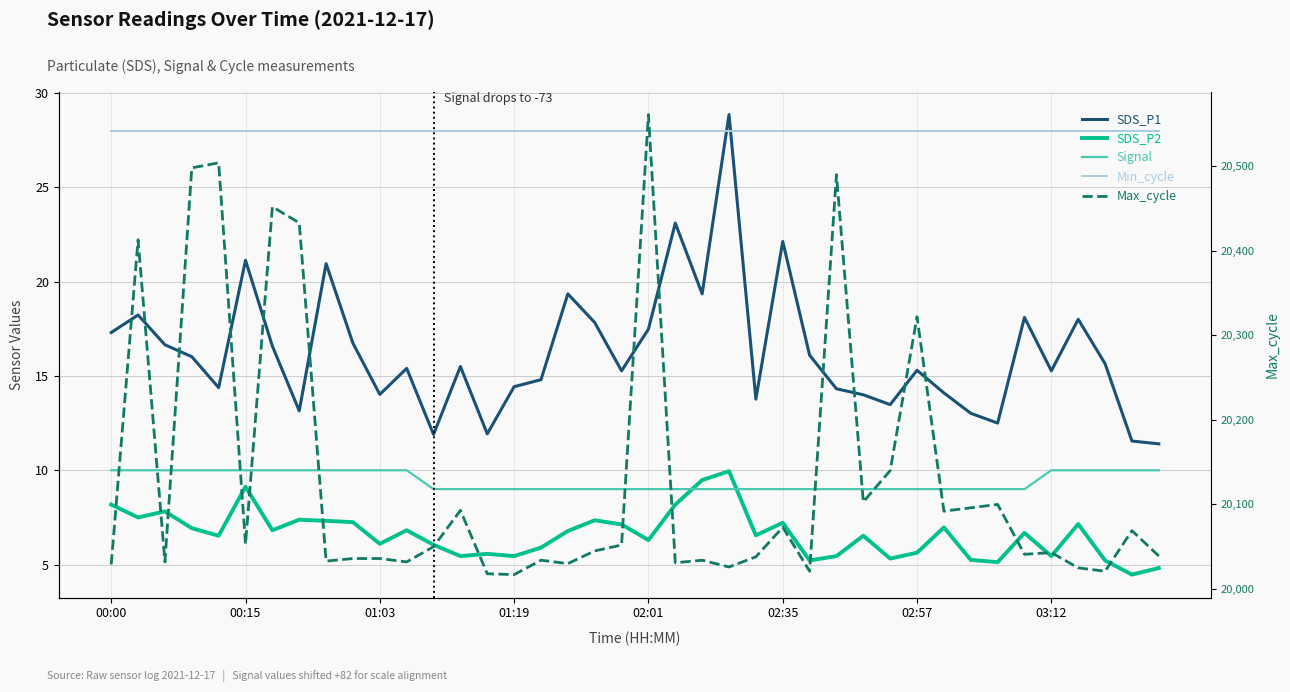

True or false: SDS_P1 and Signal cross at least once.

False